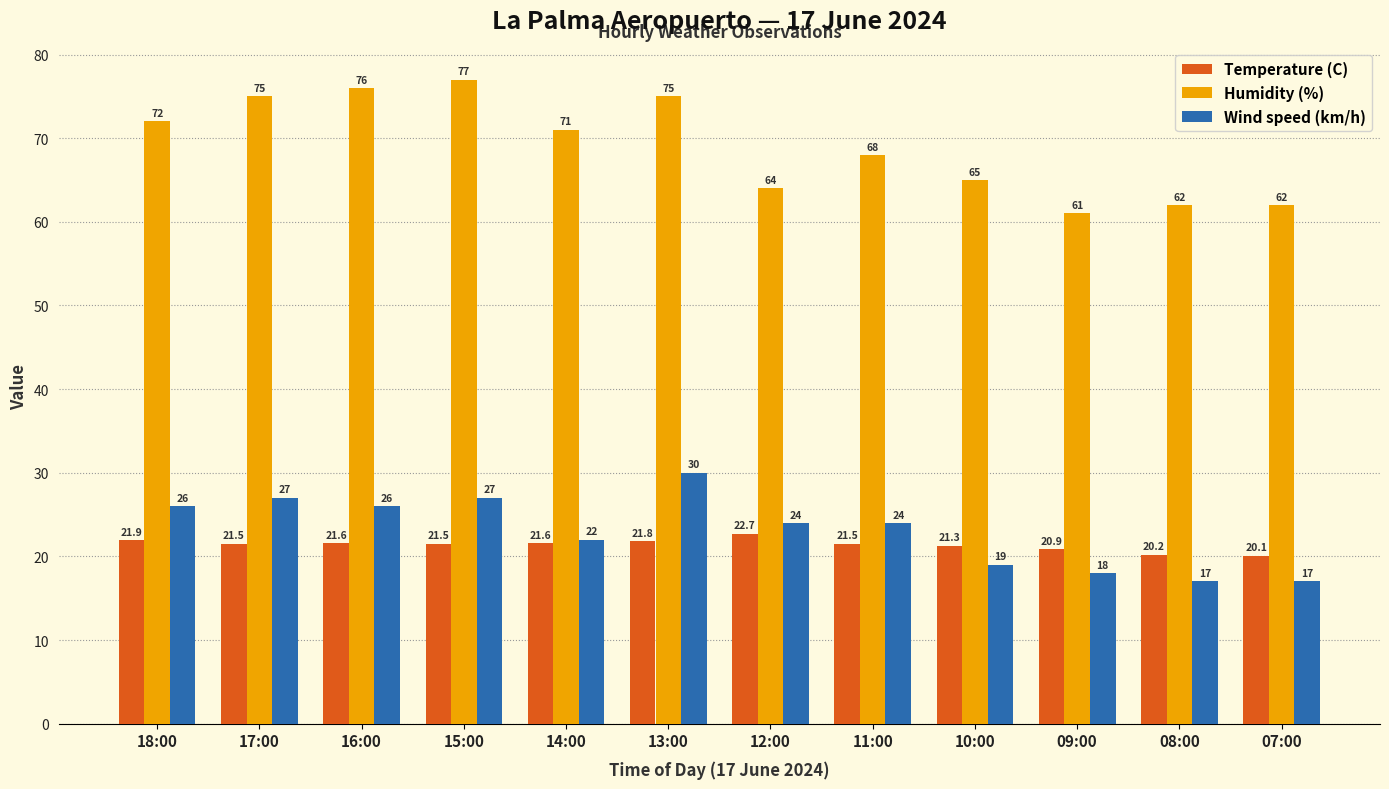

Reading right to left, list all the values displayed in this chart.

Temperature (C): 20.1	20.2	20.9	21.3	21.5	22.7	21.8	21.6	21.5	21.6	21.5	21.9
Humidity (%): 62.0	62.0	61.0	65.0	68.0	64.0	75.0	71.0	77.0	76.0	75.0	72.0
Wind speed (km/h): 17.0	17.0	18.0	19.0	24.0	24.0	30.0	22.0	27.0	26.0	27.0	26.0